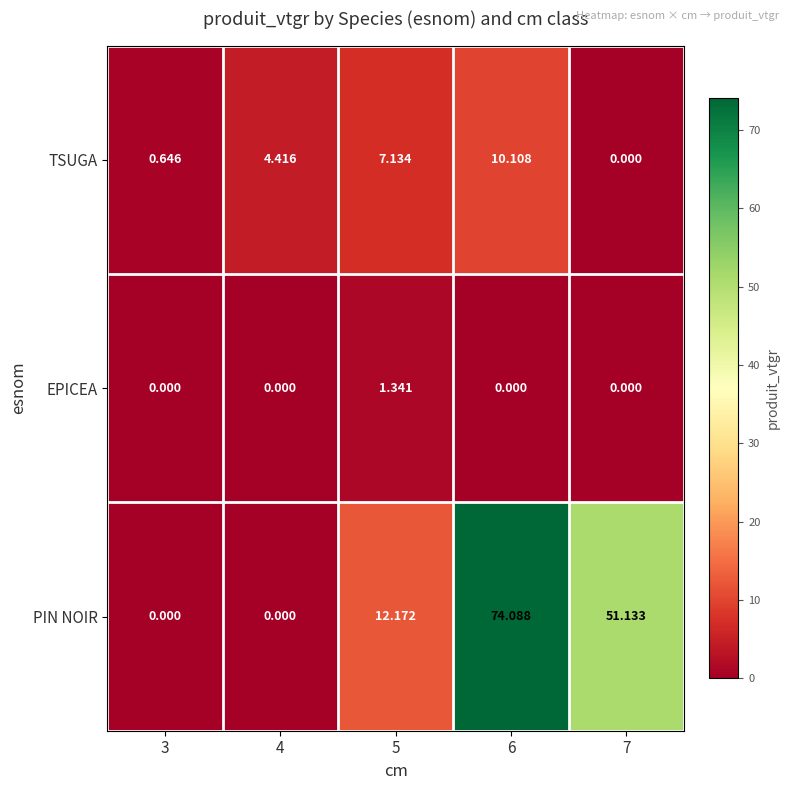

List the series in order of their peak value, lowest first.

EPICEA, TSUGA, PIN NOIR